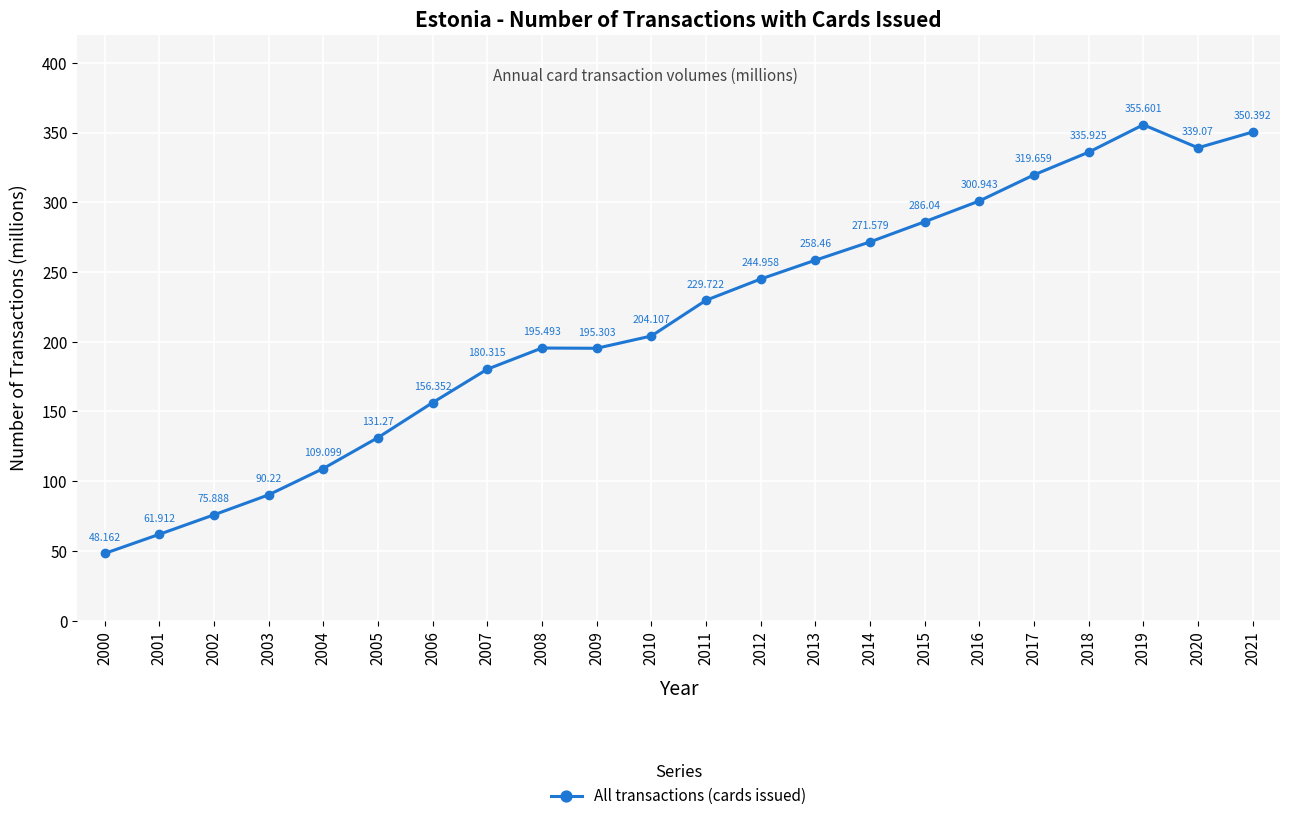

Where is the data nearest to the value 201?

2010